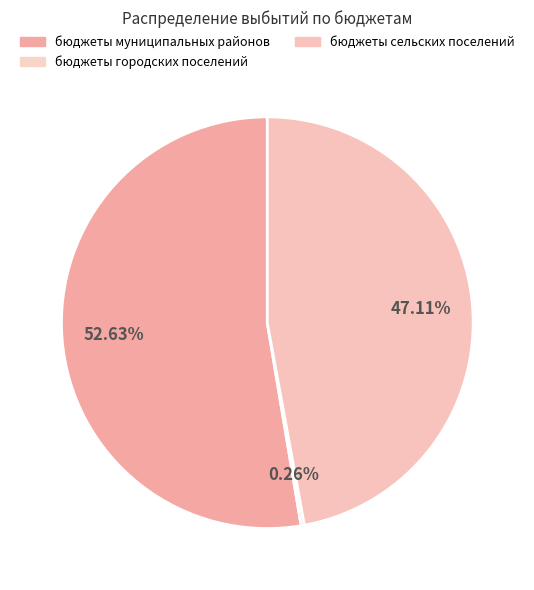

What percentage is the бюджеты муниципальных районов slice, to the nearest percent?

53%